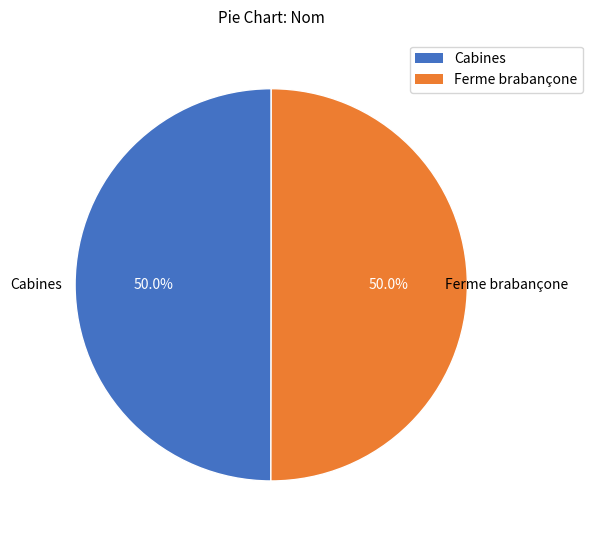

What is the ratio of the value at Ferme brabançone to the value at Cabines?

1.0